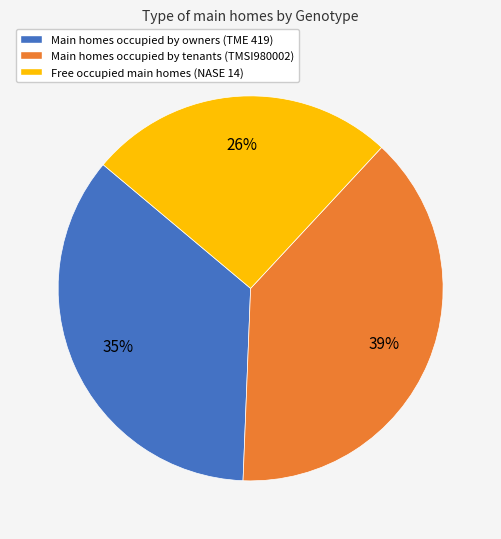

Is there a majority slice in this chart?

No